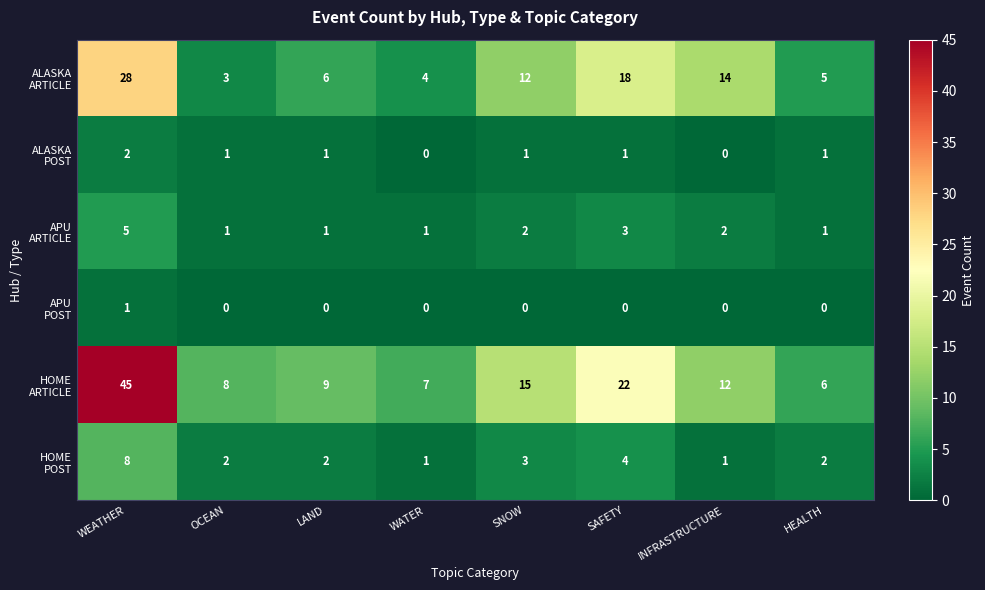

At which category is the sum across all series the highest?

WEATHER